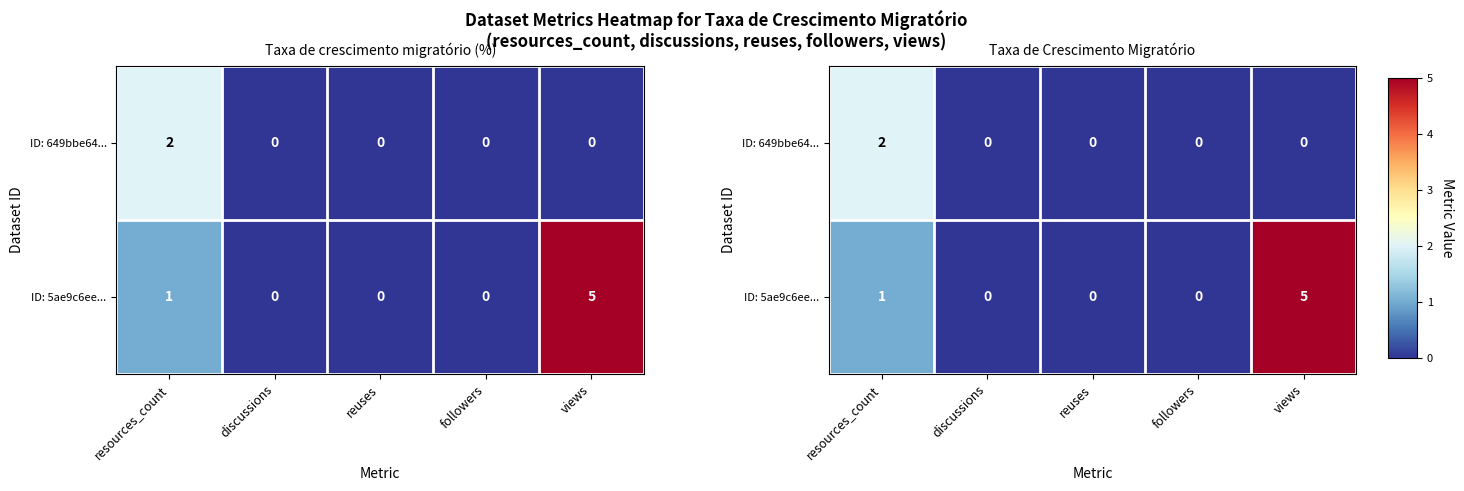

True or false: ID: 649bbe64... has a value of 3 at resources_count.

False